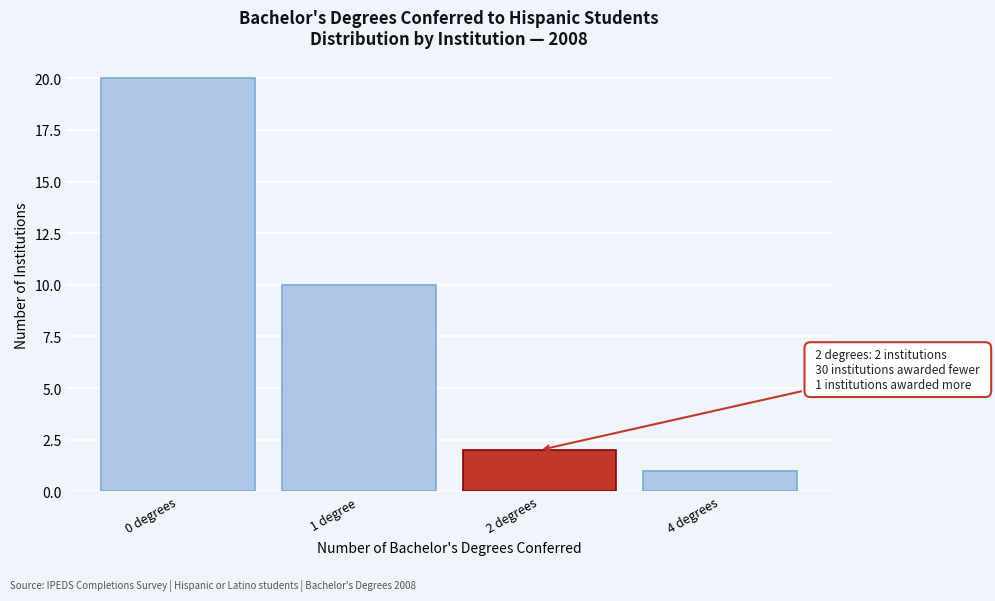

Reading left to right, what are all the values shown in this chart?

0 degrees=20	1 degree=10	2 degrees=2	4 degrees=1